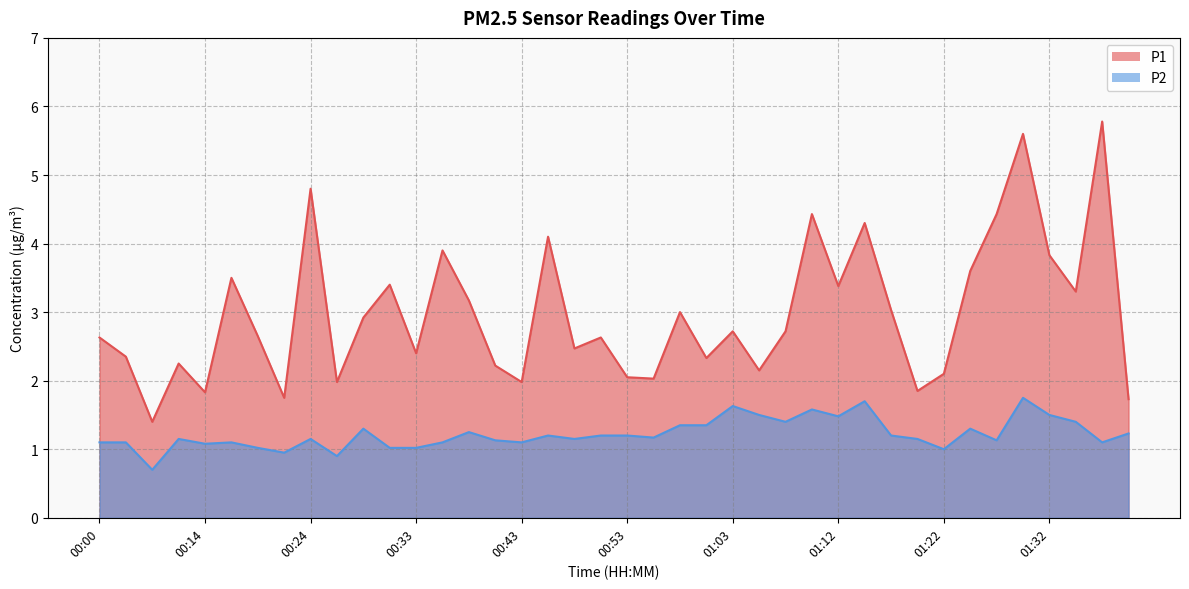

What is the label of the 4th point from the right?

01:32